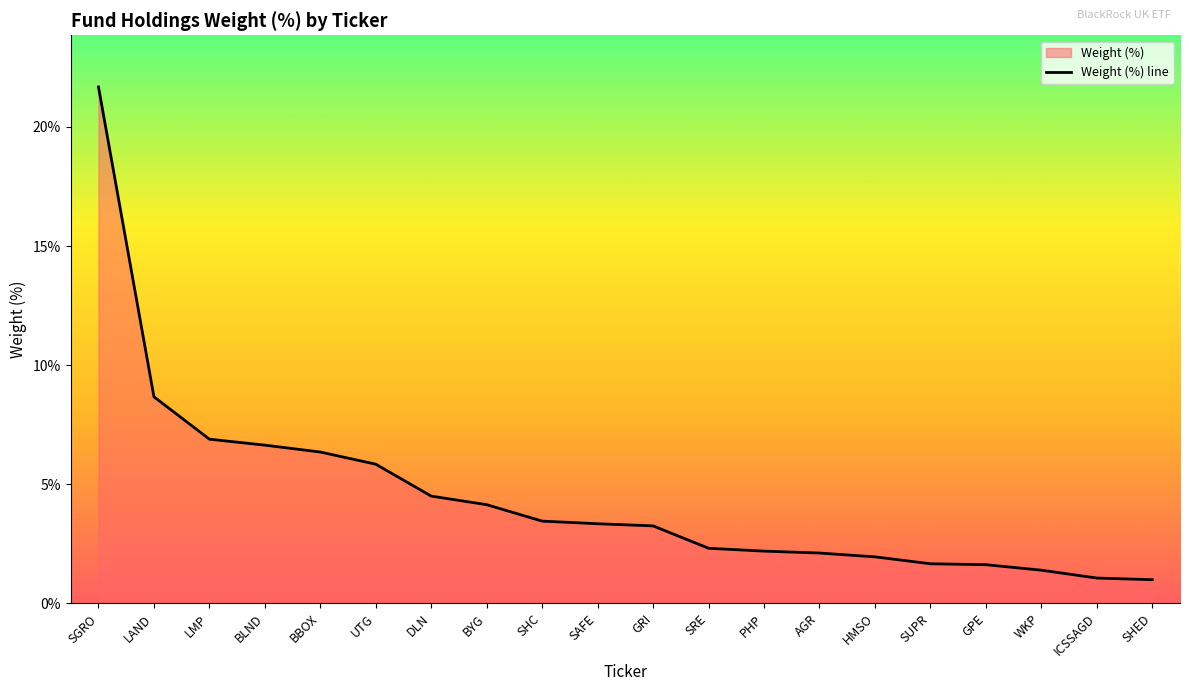

How many data points are less than 3?

9